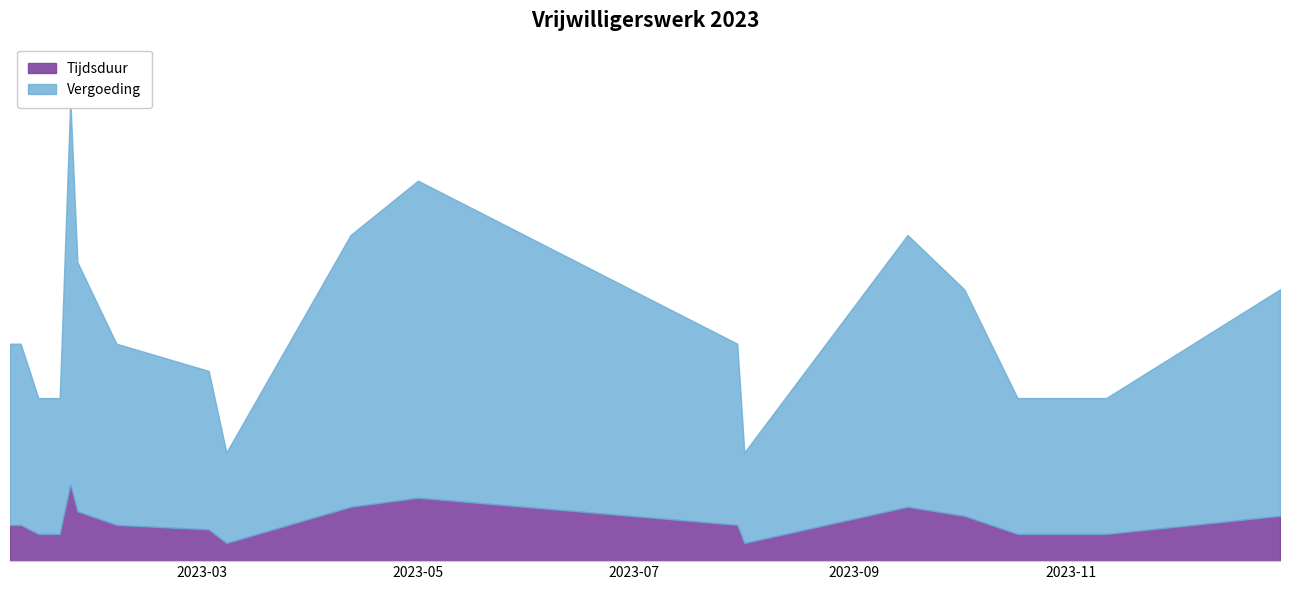

Is it true that Tijdsduur equals 2.5 at 2023-10-02?

True